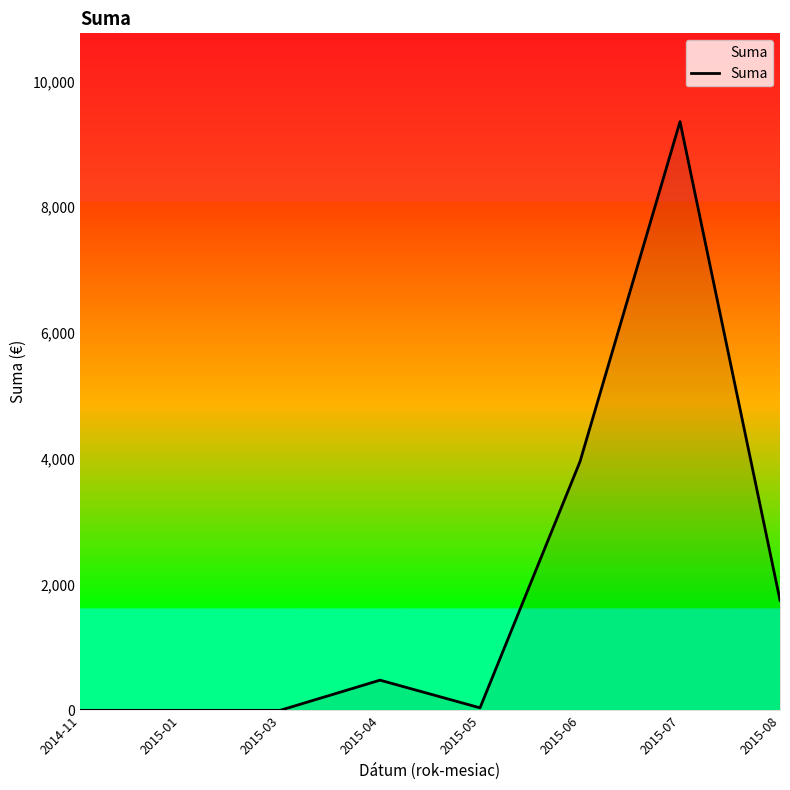

What is the change in value from 2015-04 to 2015-05?

-440.0